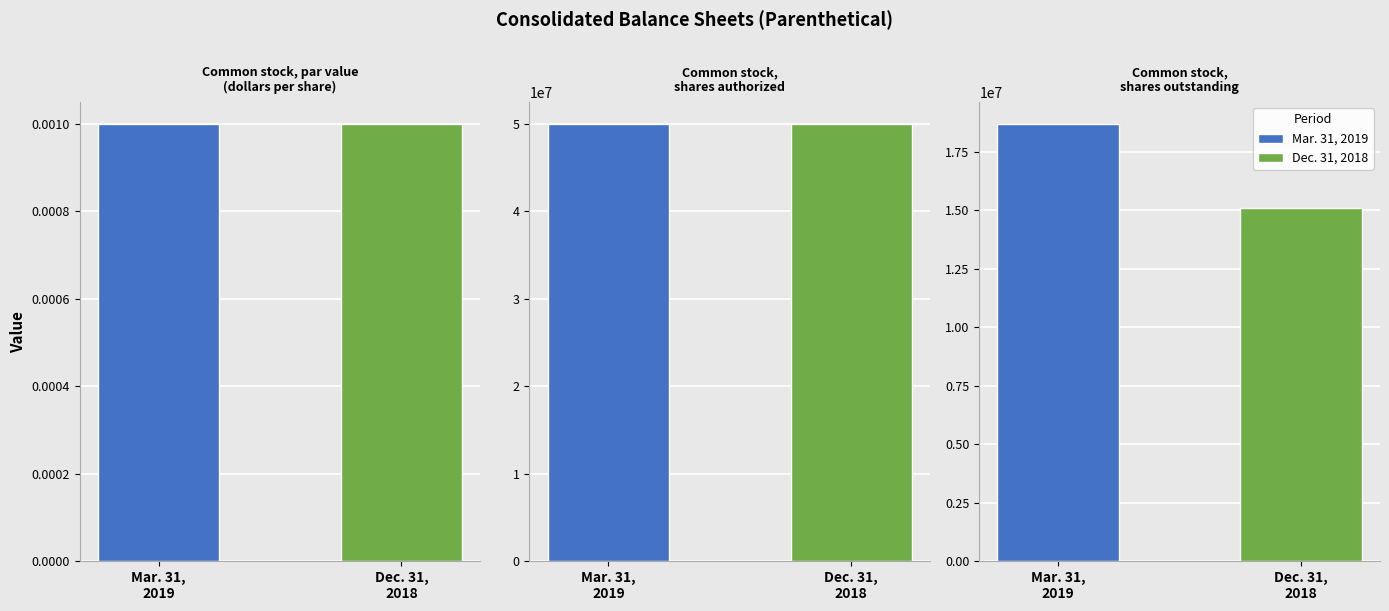

List the series in order of their overall mean, lowest first.

Dec. 31, 2018, Mar. 31, 2019